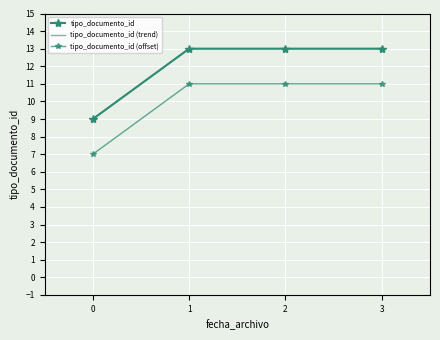

True or false: the data shows 9 at 0.

True